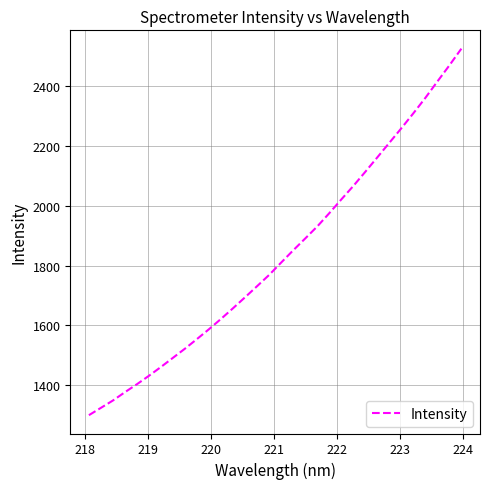

True or false: there are more than 0 points higher than both neighbors.

False